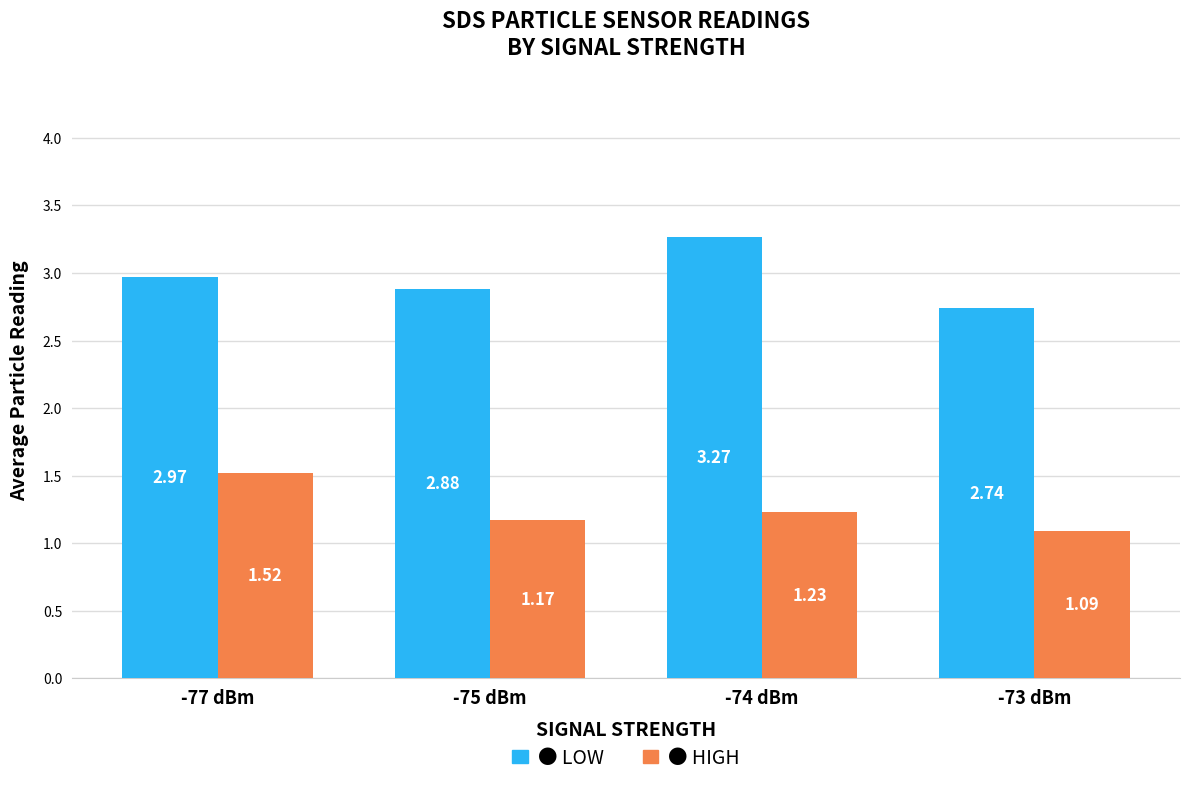

What is the label of the 2nd bar from the left?

-75 dBm